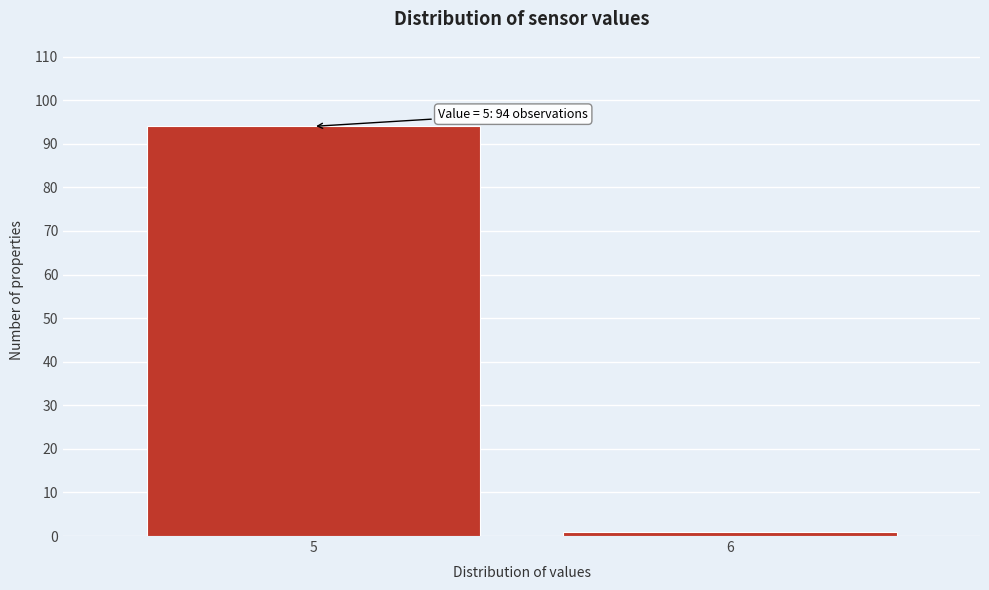

Reading right to left, transcribe all the data shown in this chart.

6=1	5=94